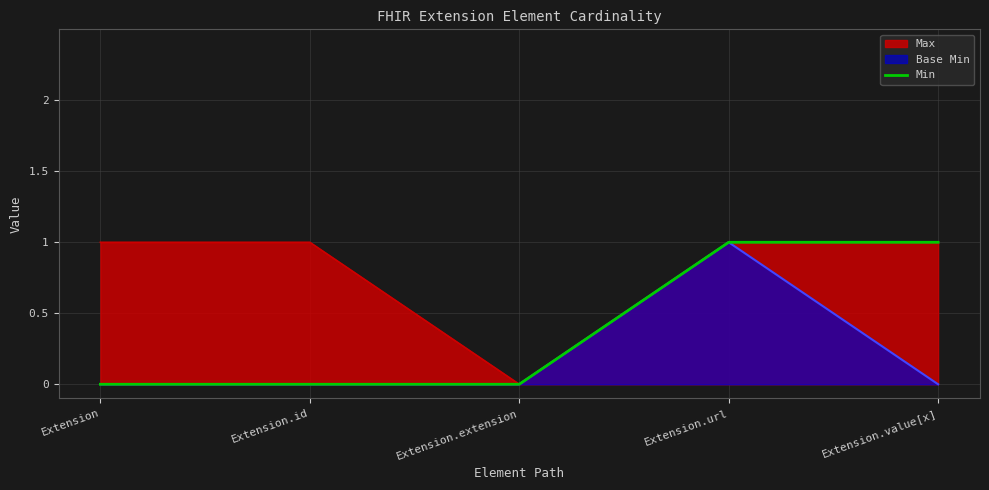

What is the ratio of the value at Extension.value[x] to the value at Extension.url?

1.0